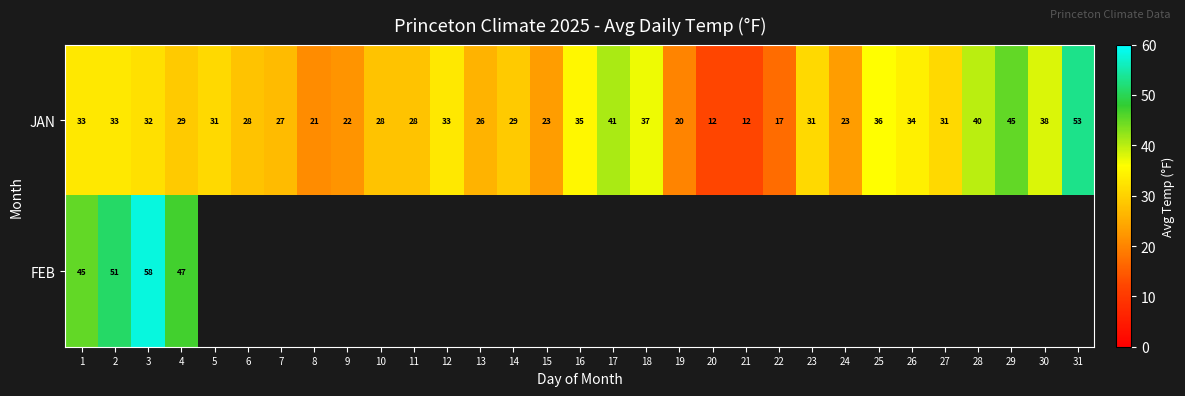

What is the difference between the maximum and second lowest values in the JAN series?

41